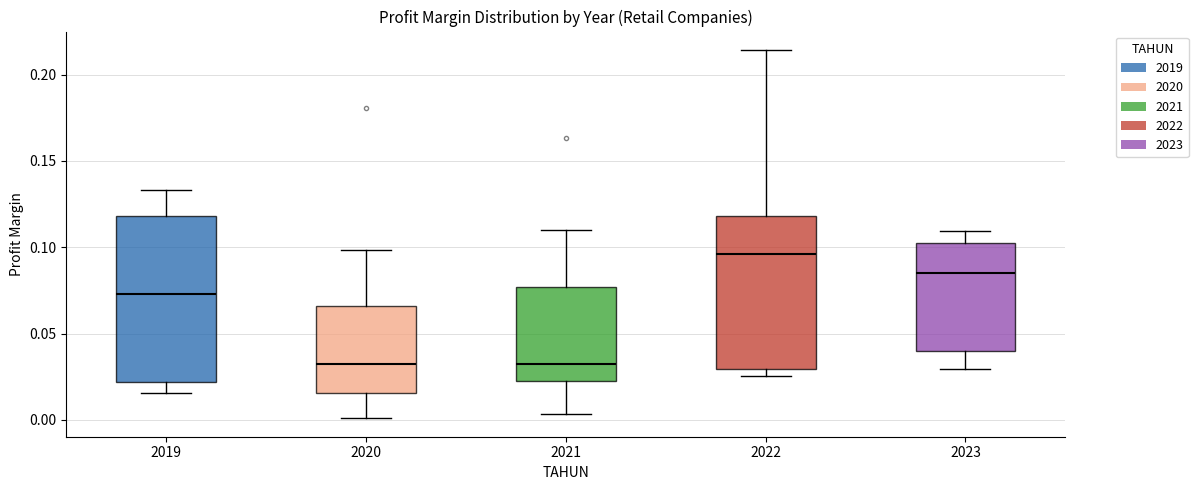

Where is the upper edge of the box at x = 2022 on the y-axis? The values are not printed on the chart, so give them approximately, as read against the axis.

0.120